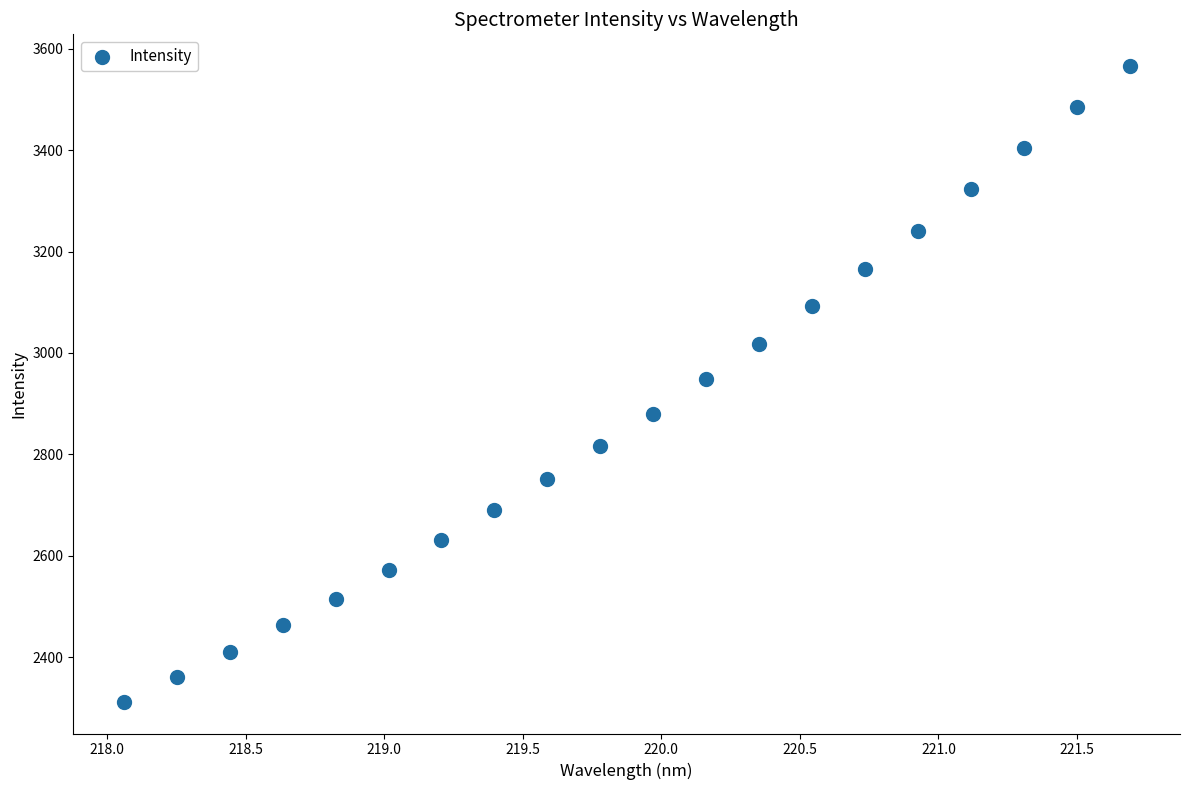

What is the range of X values (max minus min)?

3.6